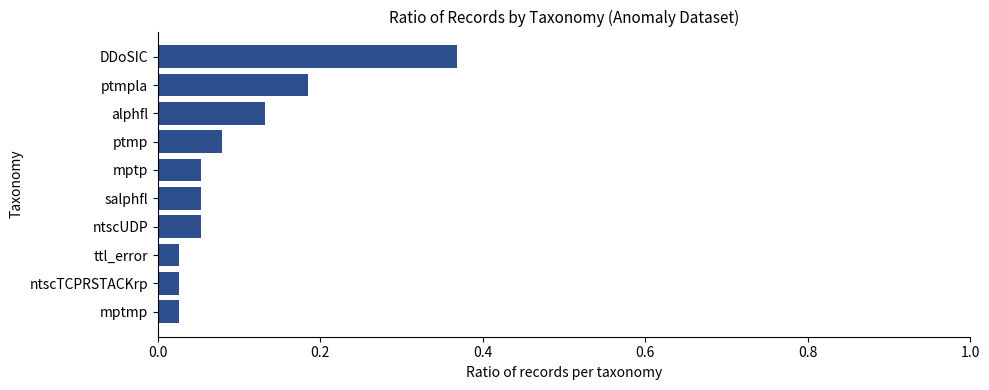

Between ptmp and alphfl, which is larger?

alphfl